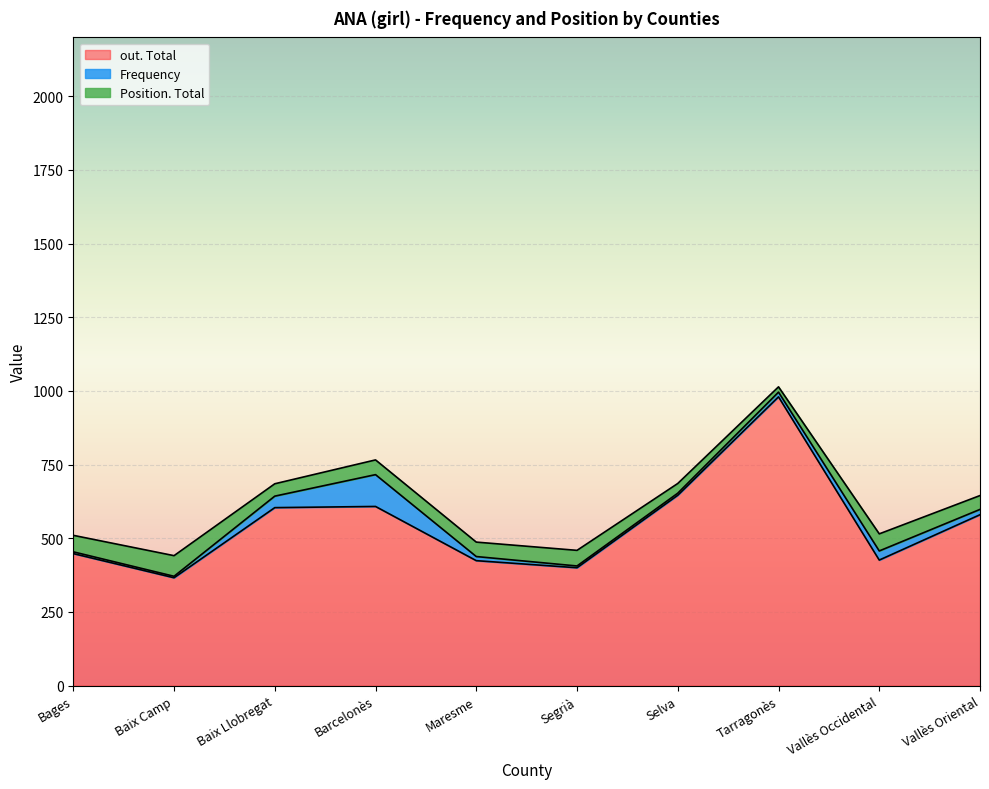

Read the out. Total value at Vallès Oriental.

580